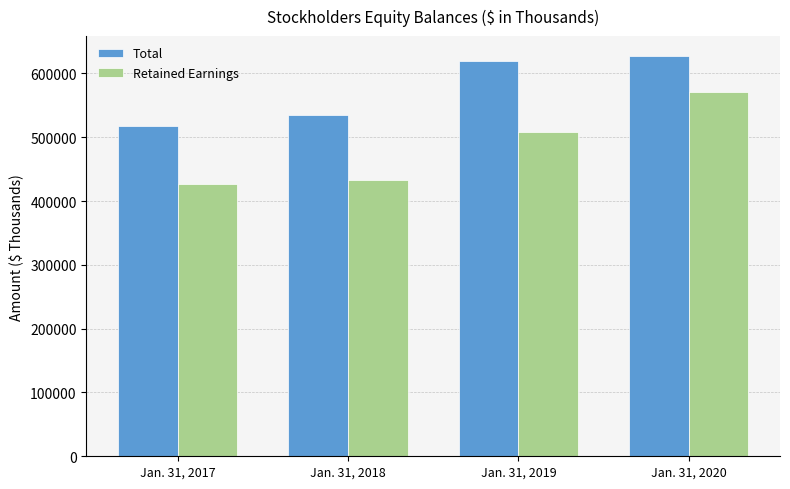

What is the value of the Retained Earnings bar at the 4th from the left?

570636